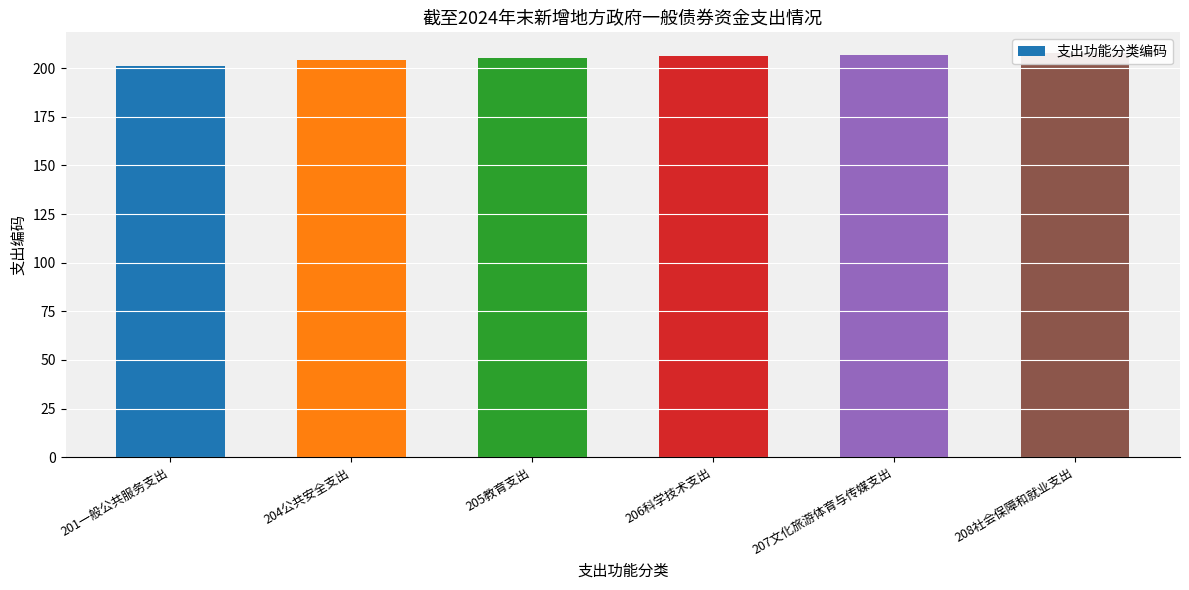

Read the value at 201一般公共服务支出.

201